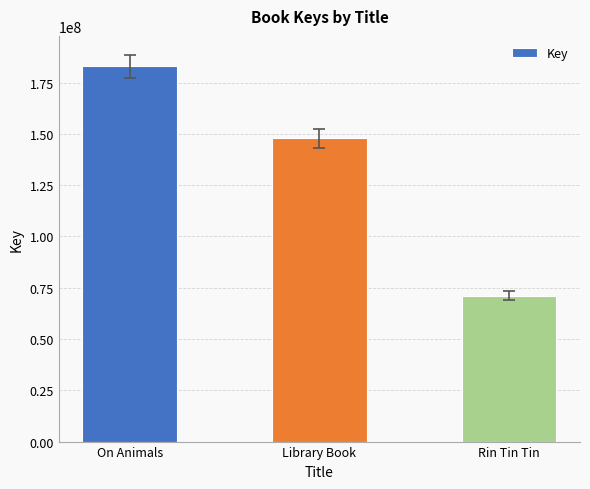

What is the difference between the second highest and minimum values?

76659703